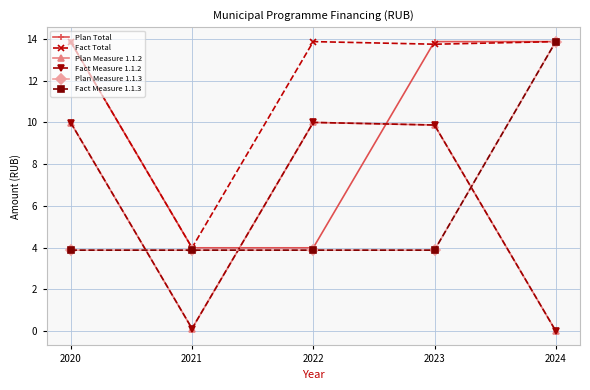

Reading left to right, transcribe all the data shown in this chart.

Plan Total: 2020=13.9	2021=4.0	2022=4.0	2023=13.9	2024=13.9
Fact Total: 2020=13.9	2021=4.0	2022=13.9	2023=13.8	2024=13.9
Plan Measure 1.1.2: 2020=10.0	2021=0.1	2022=10.0	2023=9.9	2024=0.0
Fact Measure 1.1.2: 2020=10.0	2021=0.1	2022=10.0	2023=9.9	2024=0.0
Plan Measure 1.1.3: 2020=3.9	2021=3.9	2022=3.9	2023=3.9	2024=13.9
Fact Measure 1.1.3: 2020=3.9	2021=3.9	2022=3.9	2023=3.9	2024=13.9